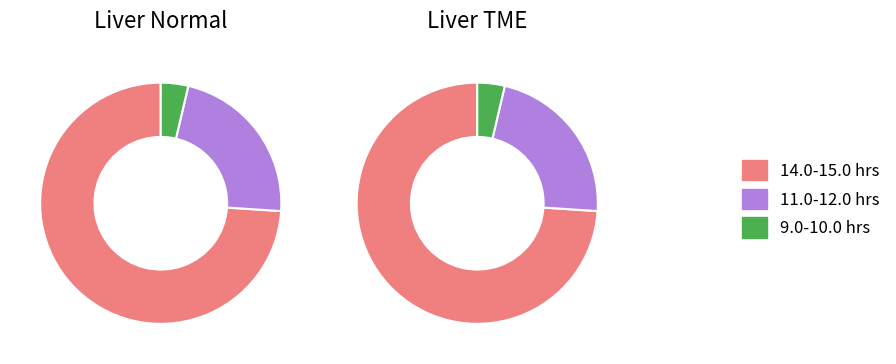

Is 16 the majority of the pie?

No